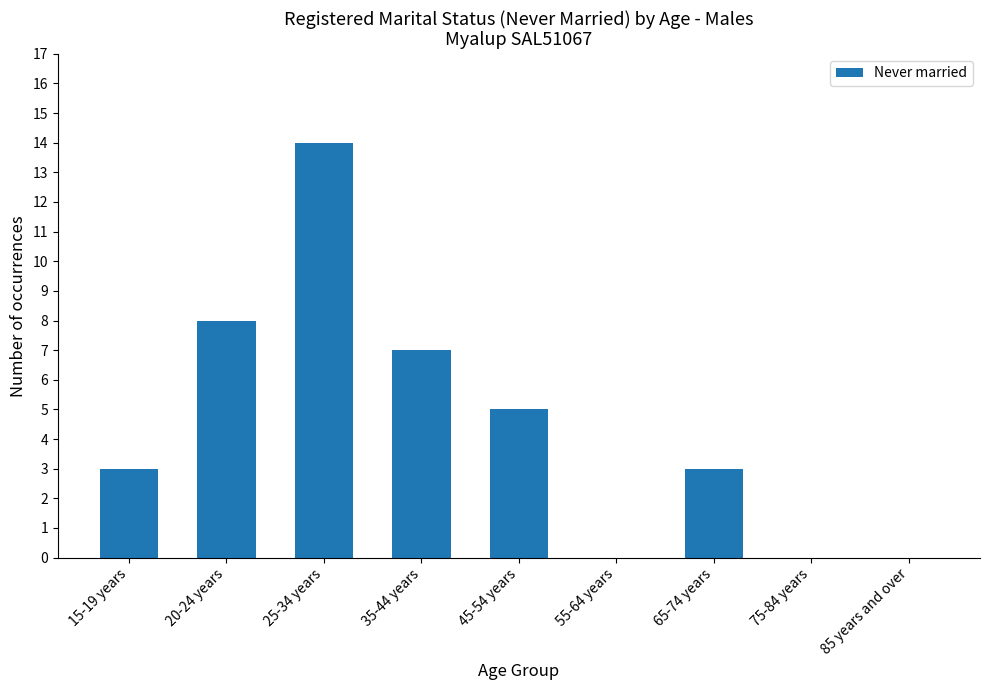

Reading right to left, list all the values displayed in this chart.

0	0	3	0	5	7	14	8	3